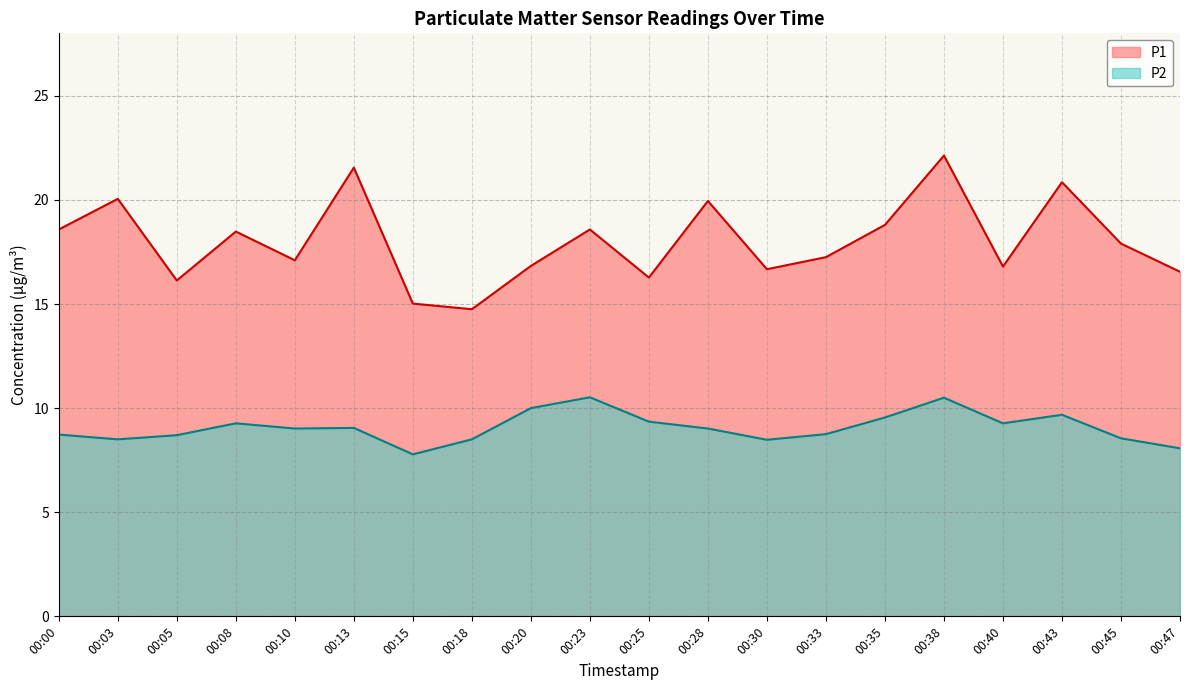

What is the maximum value shown in the chart?

22.1